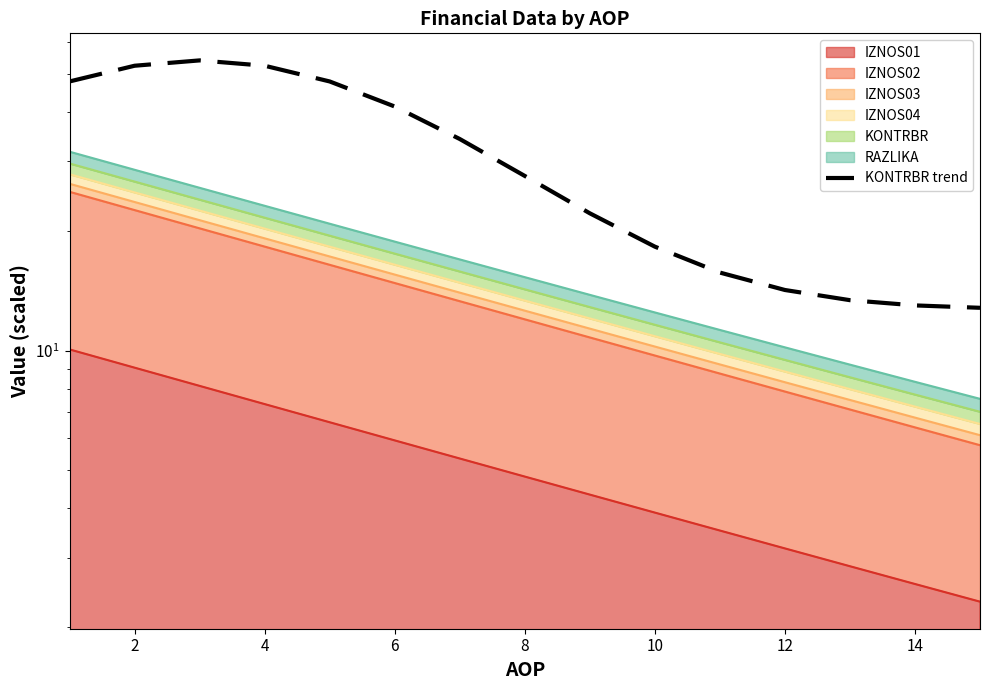

What is the maximum value shown in the chart?

54.0